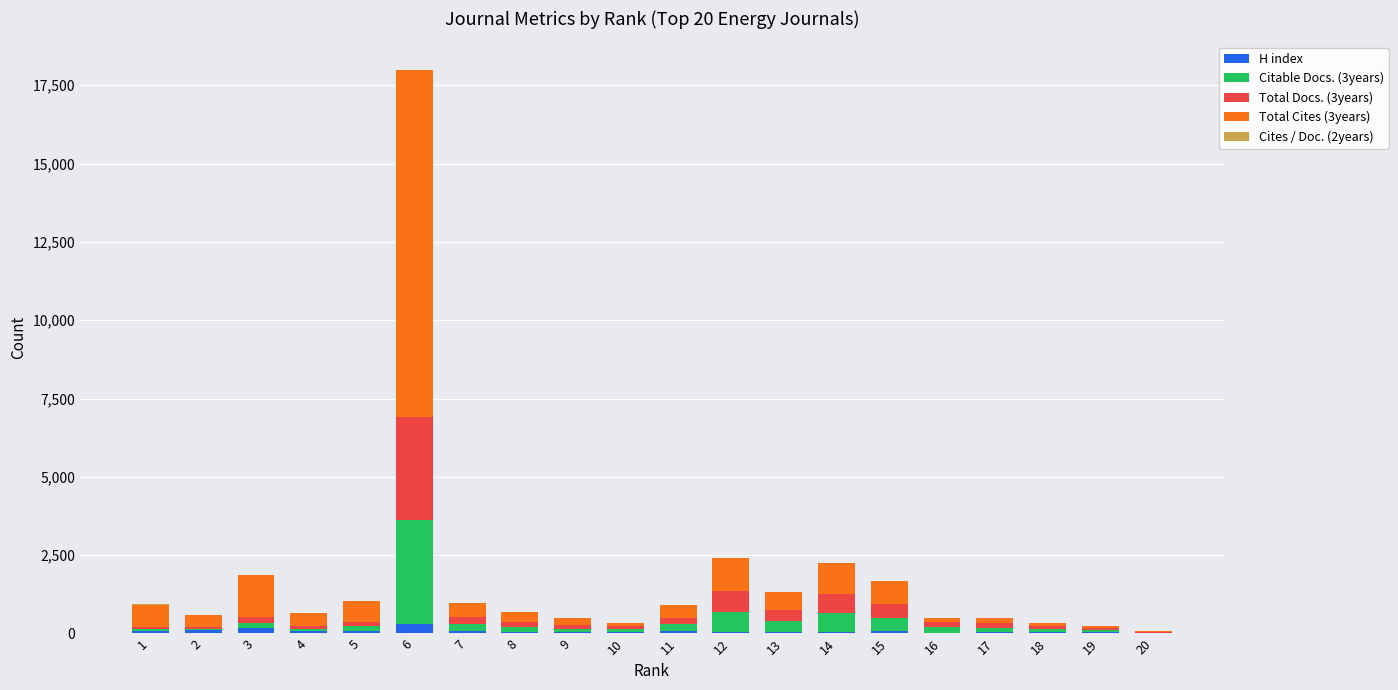

What is the sum of all H index values?

1517